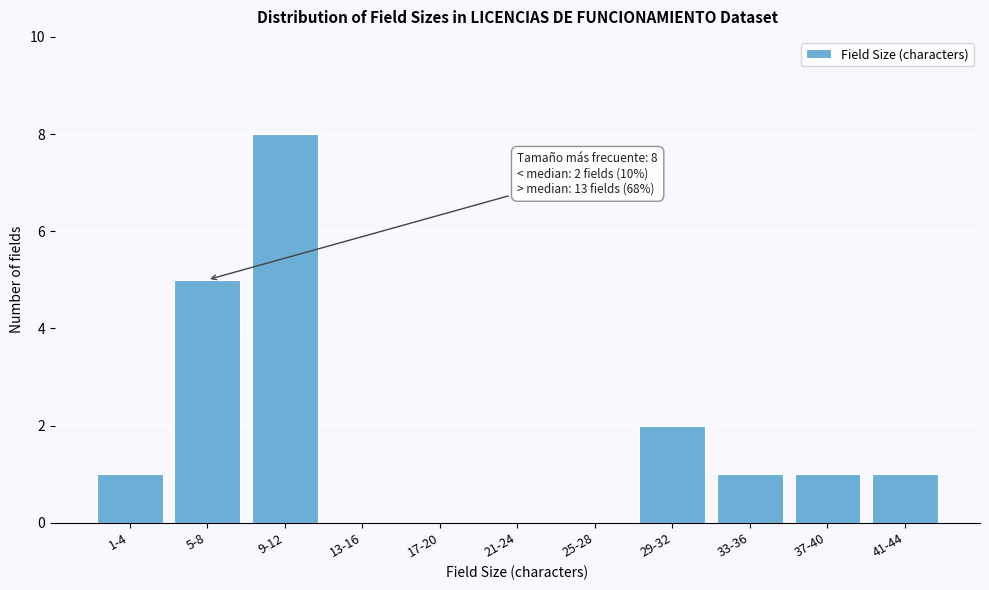

Reading left to right, what are all the values shown in this chart?

1-4=1	5-8=5	9-12=8	13-16=0	17-20=0	21-24=0	25-28=0	29-32=2	33-36=1	37-40=1	41-44=1